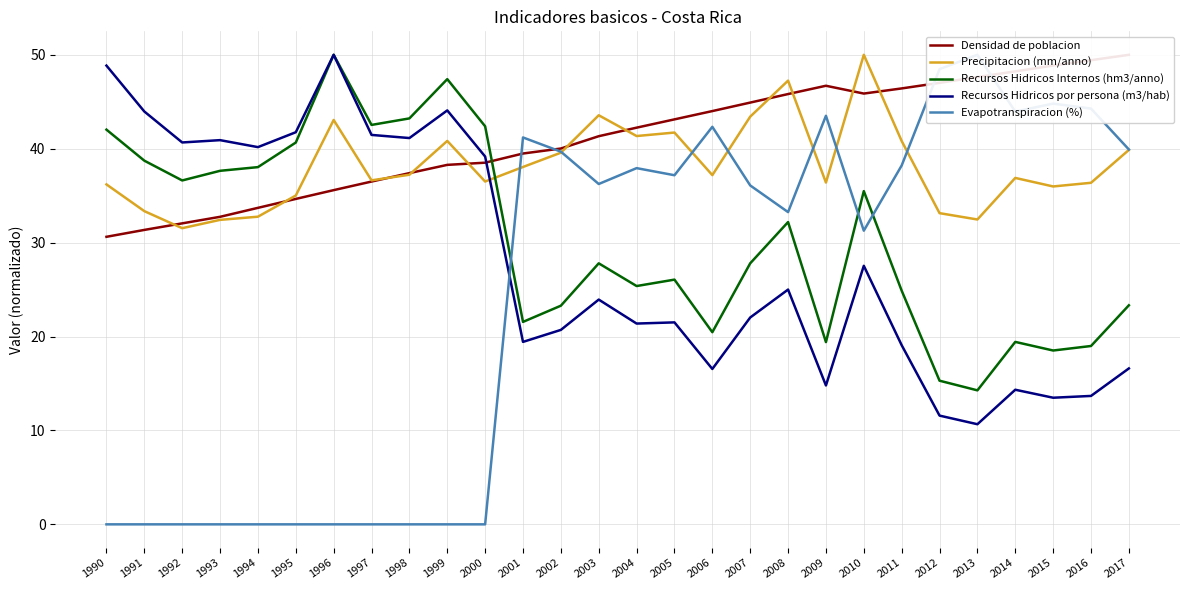

What is the approximate value of Densidad de poblacion at 1997?

36.5